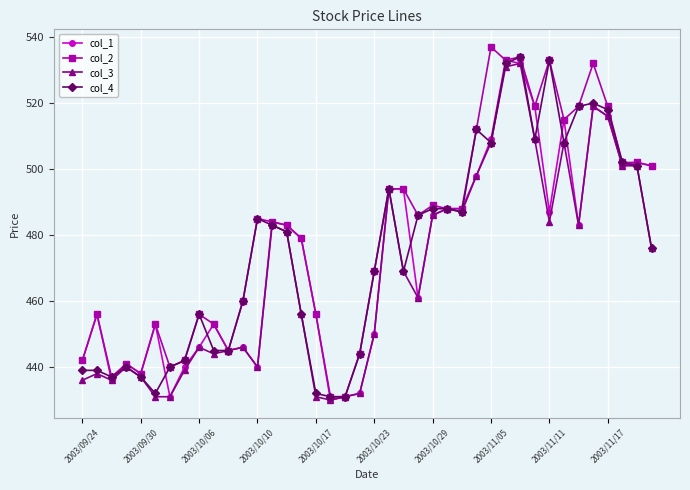

True or false: col_3 has more than 2 interior local peaks.

True